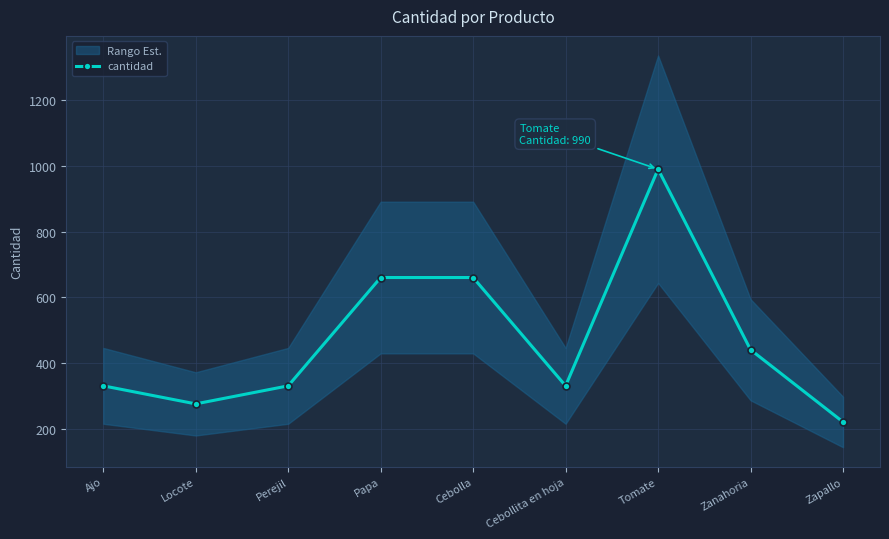

What is the maximum value shown in the chart?

990